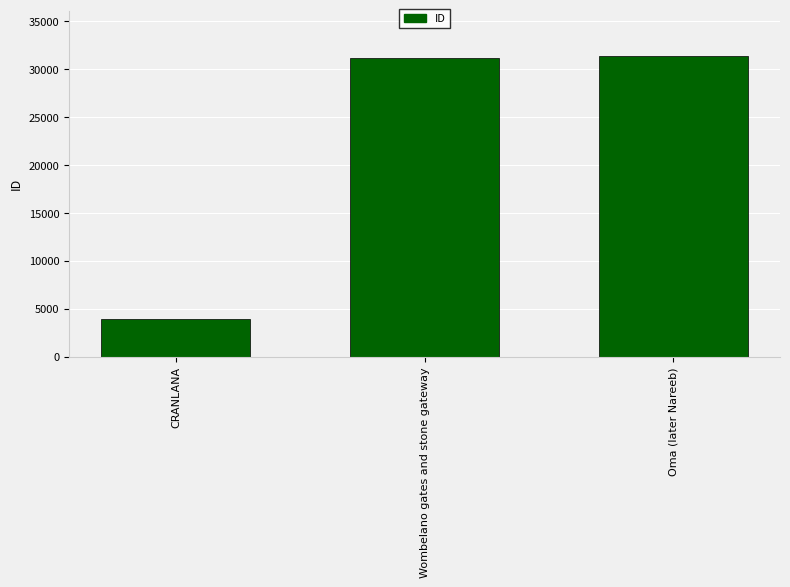

What is the change in value from CRANLANA to Wombelano gates and stone gateway?

+27210